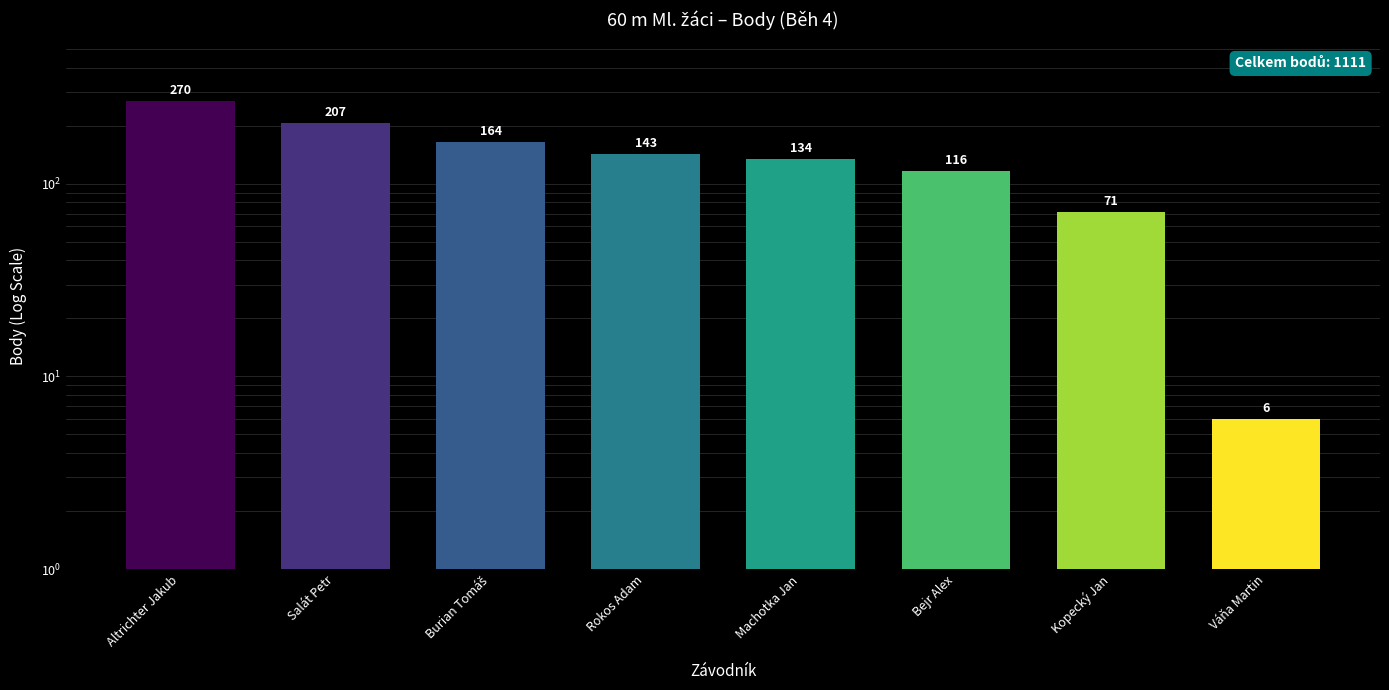

Which category has the lowest value across all series?

Váňa Martin